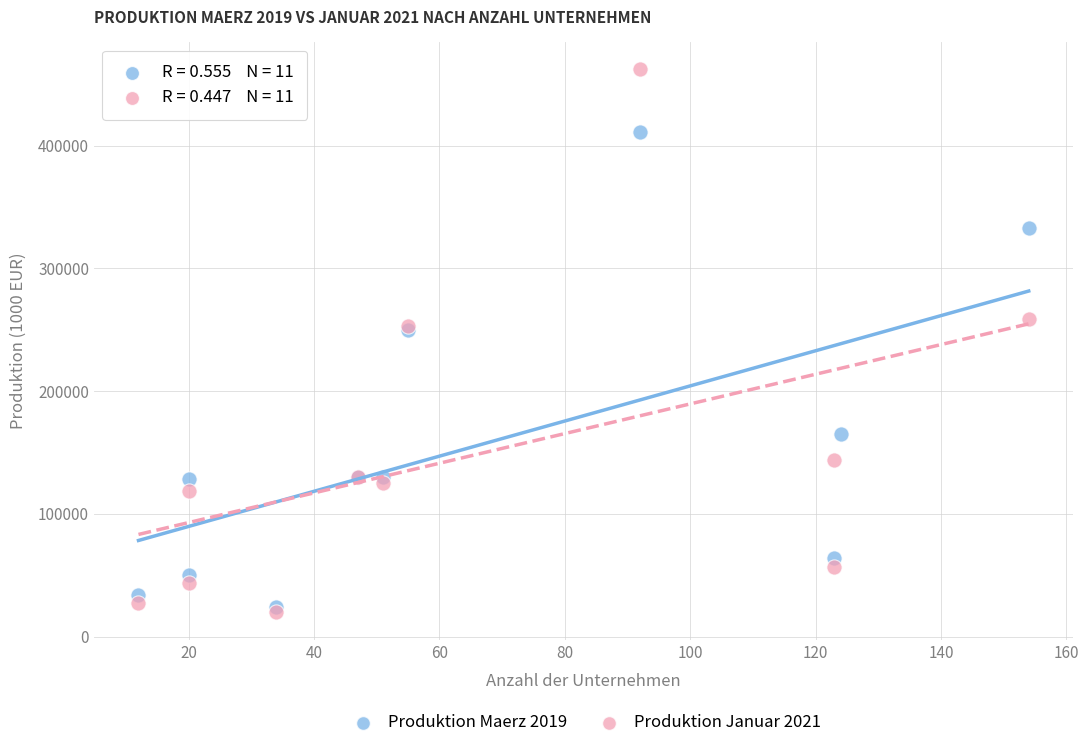

Which series reaches the maximum Y coordinate?

Produktion Januar 2021